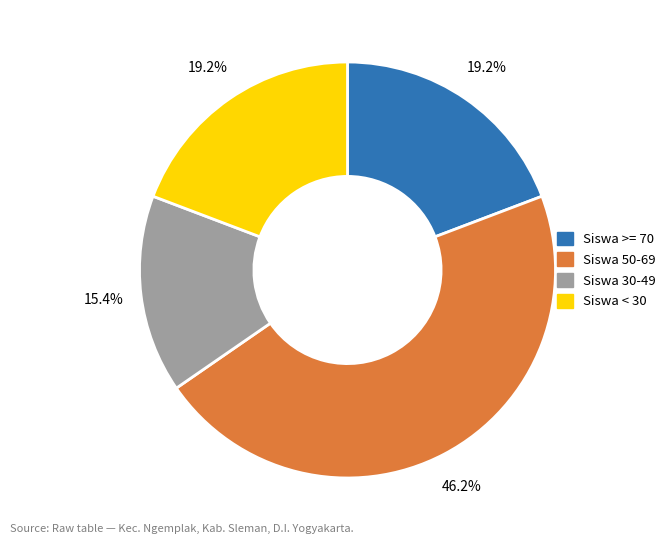

Count the number of slices in the pie.

4